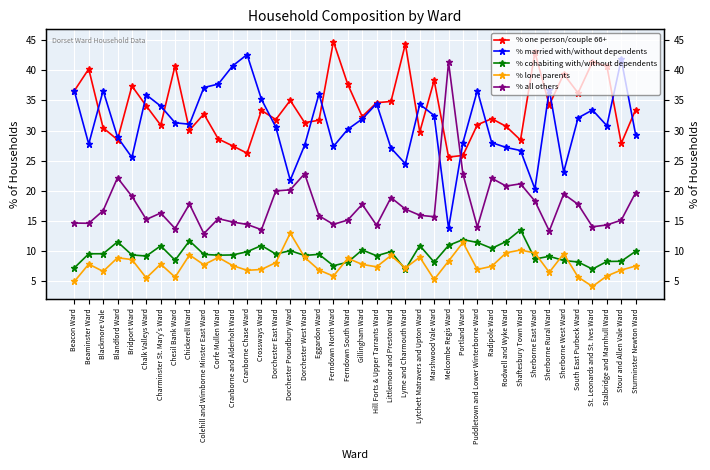

Is it true that % married with/without dependents equals 23.1 at Sherborne West Ward?

True